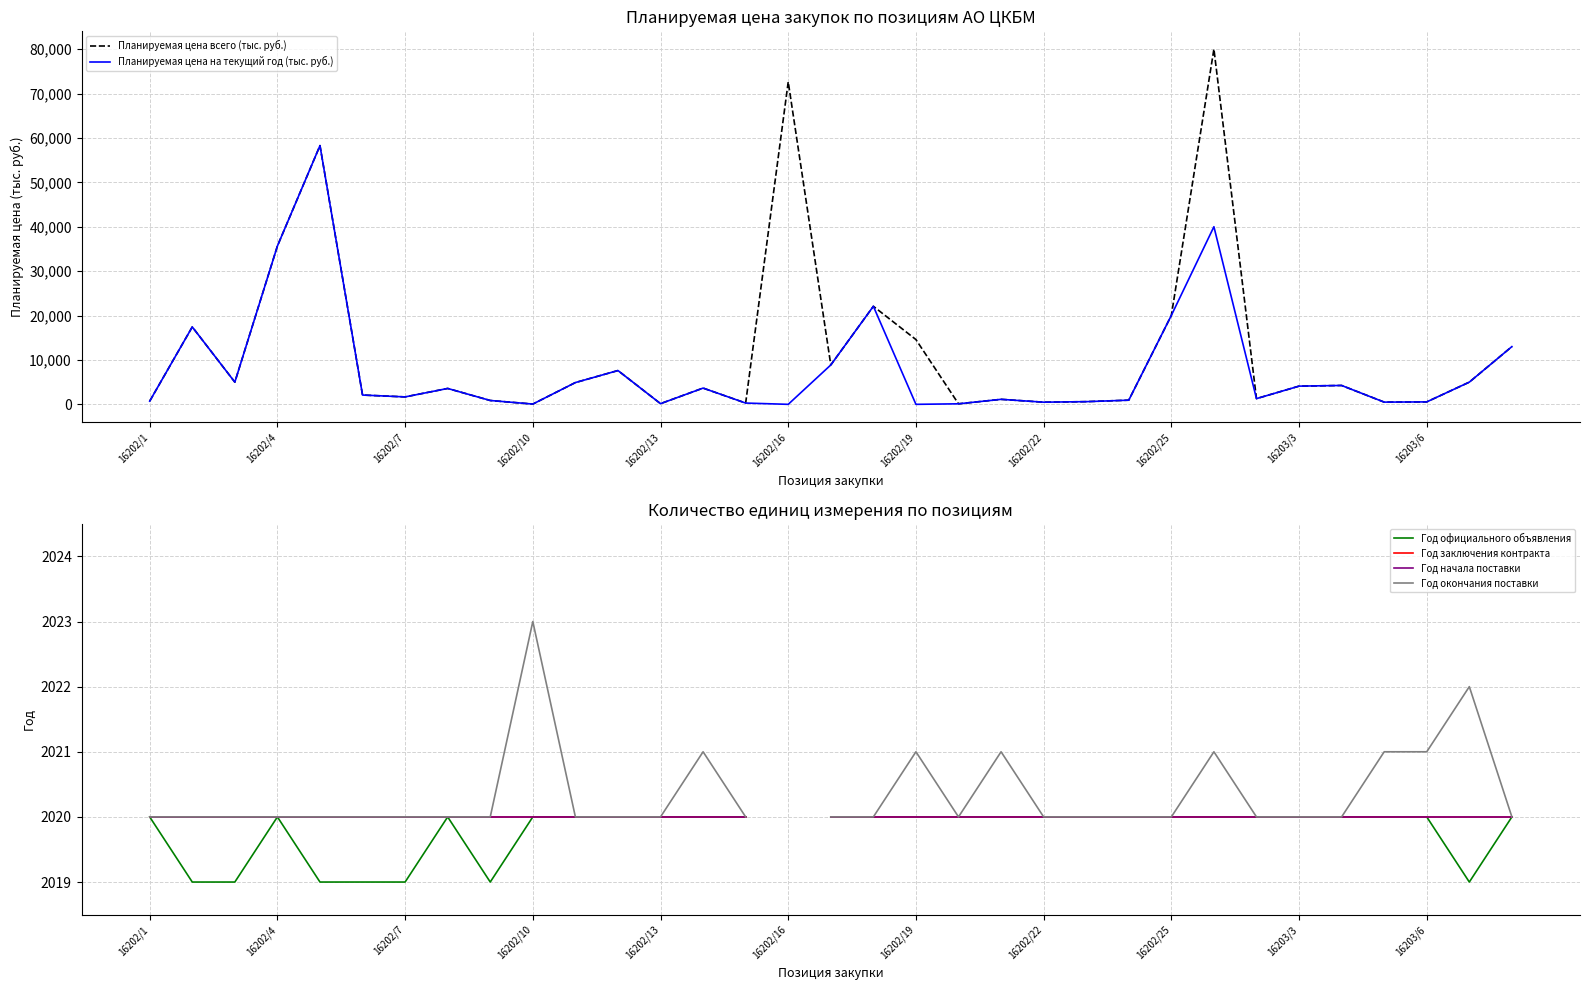

What are all the series names shown in the legend?

Планируемая цена всего (тыс. руб.), Планируемая цена на текущий год (тыс. руб.), Год официального объявления, Год заключения контракта, Год начала поставки, Год окончания поставки